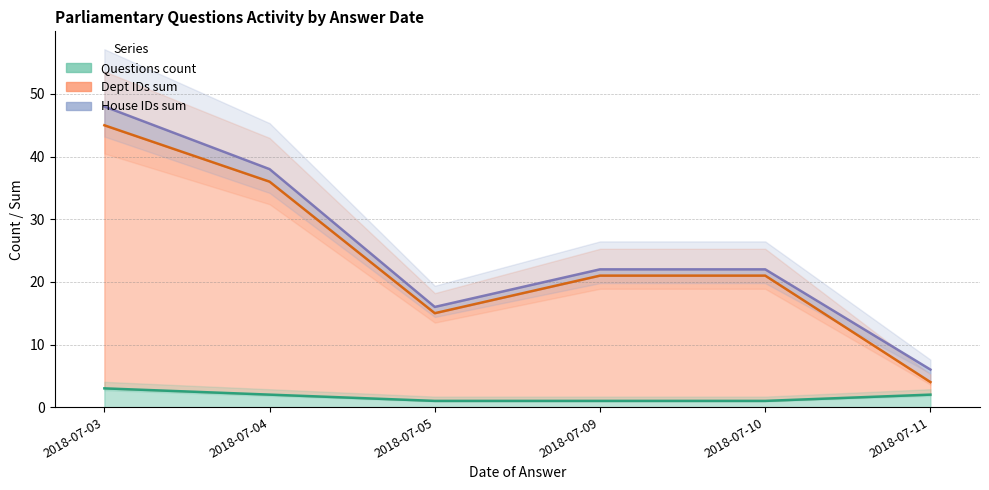

Rank the series at 2018-07-05 from lowest to highest value.

Questions count, Dept IDs sum